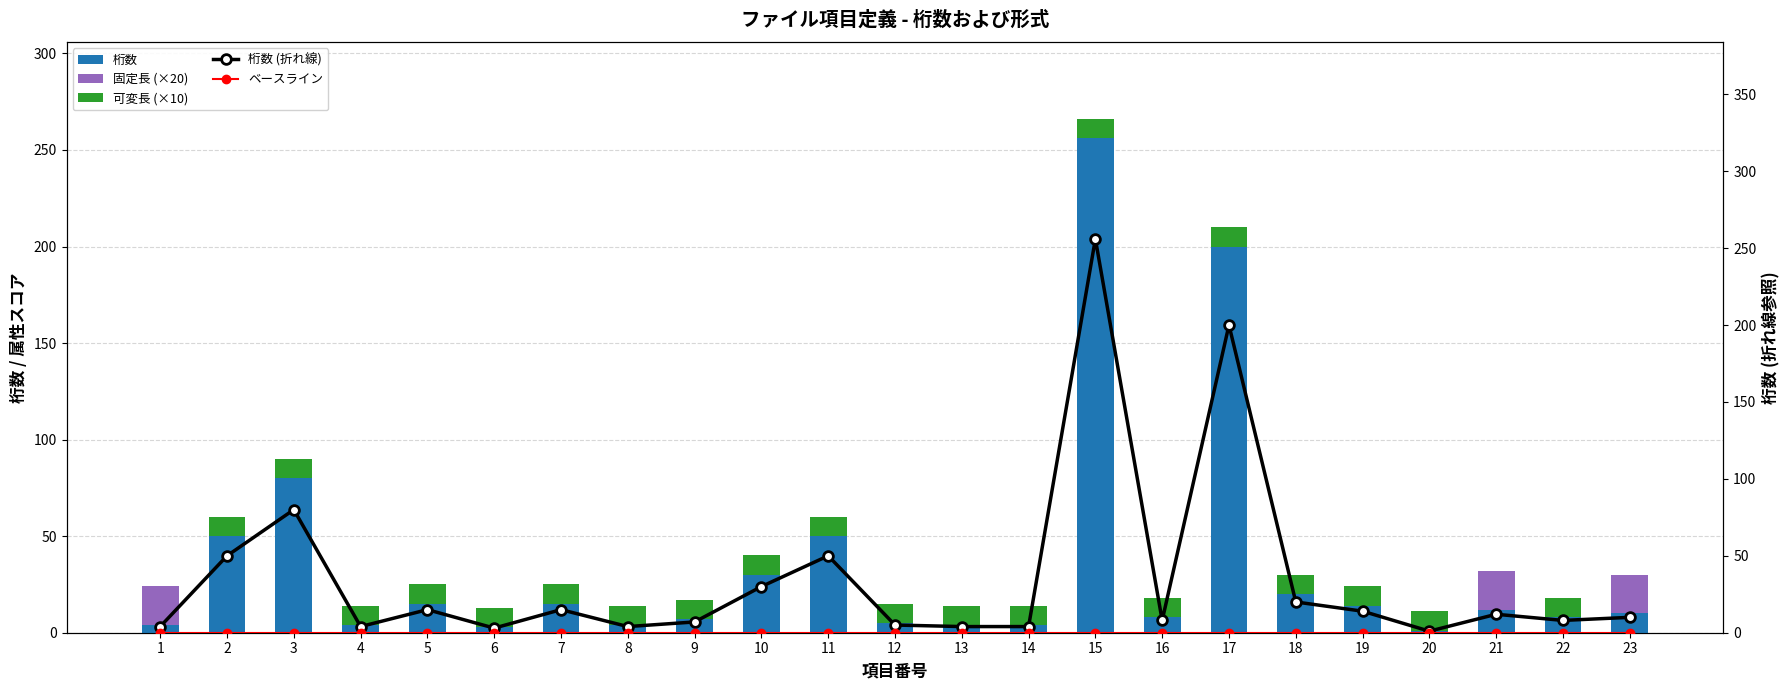

What is the sum of all 桁数 (折れ線) values?

804